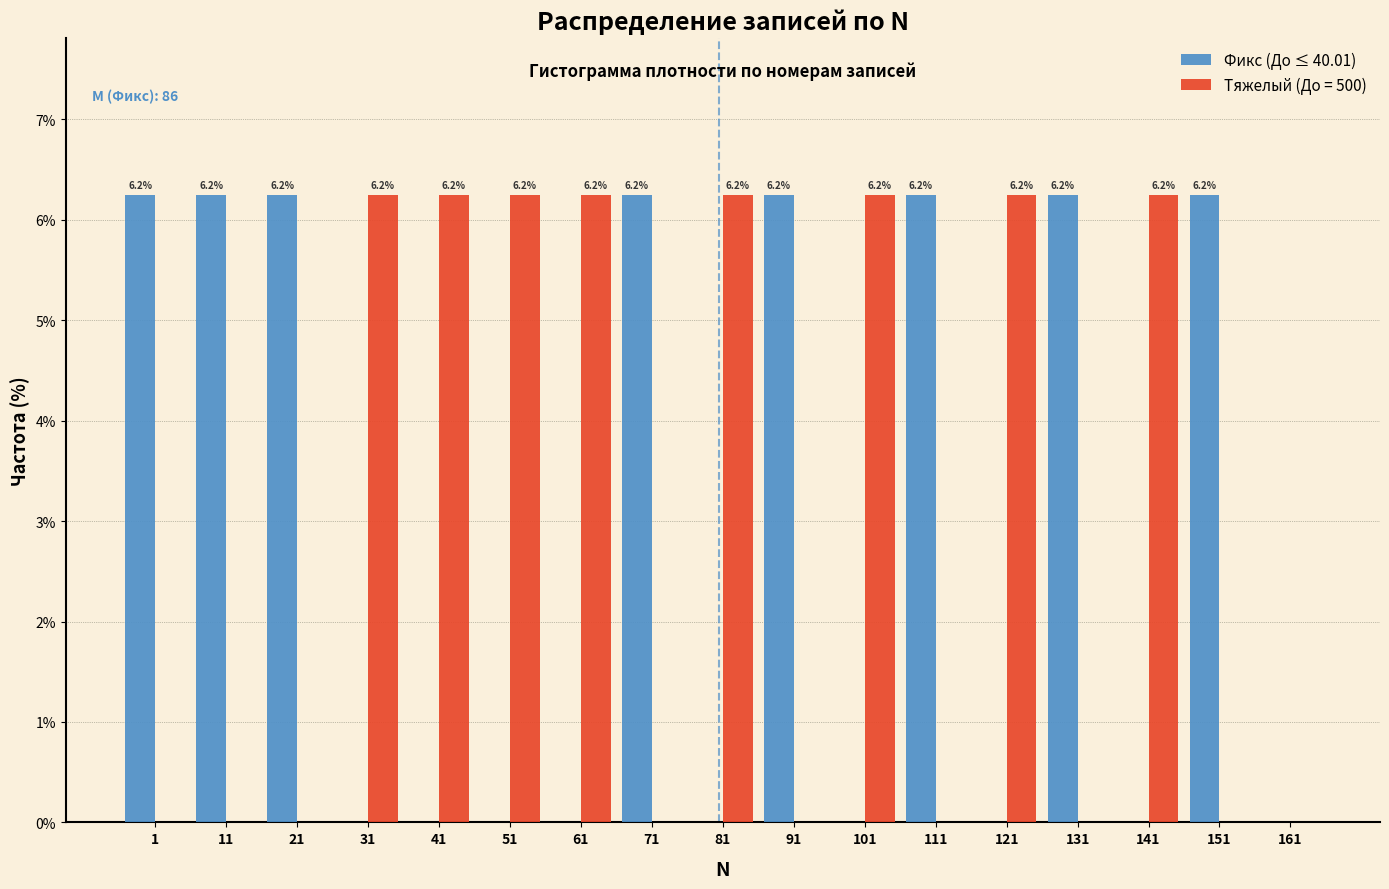

What is the sum of all Тяжелый (До = 500) values?

50.0